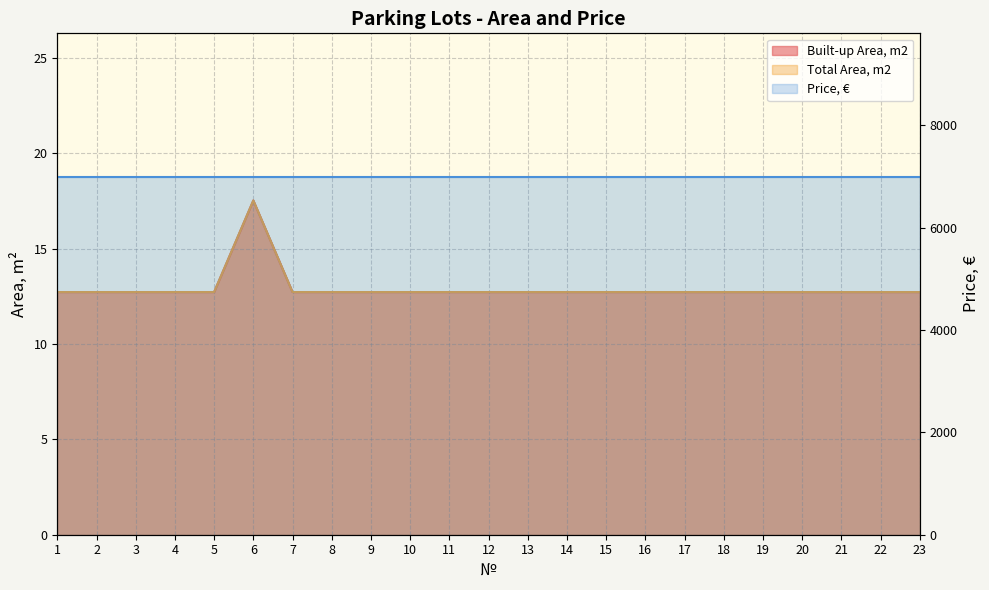

Is it true that Total Area, m2 equals 12.7 at 16?

True